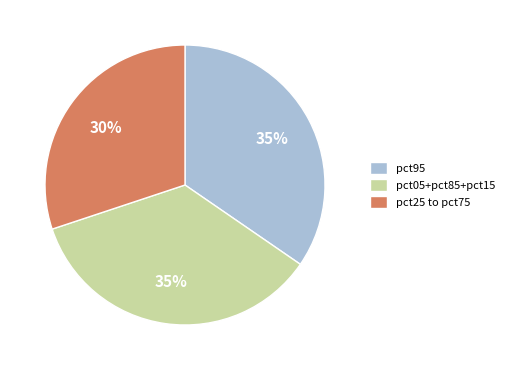

To the nearest percent, what is the difference between the largest and smallest slice percentages?

5%